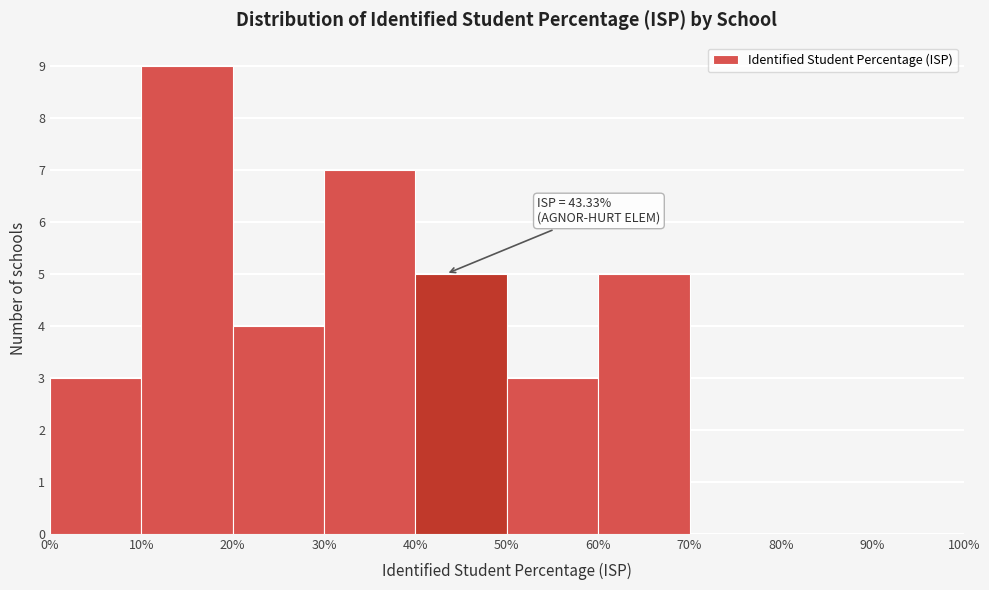

Which range on the x-axis has the tallest bar?

10% to 20%